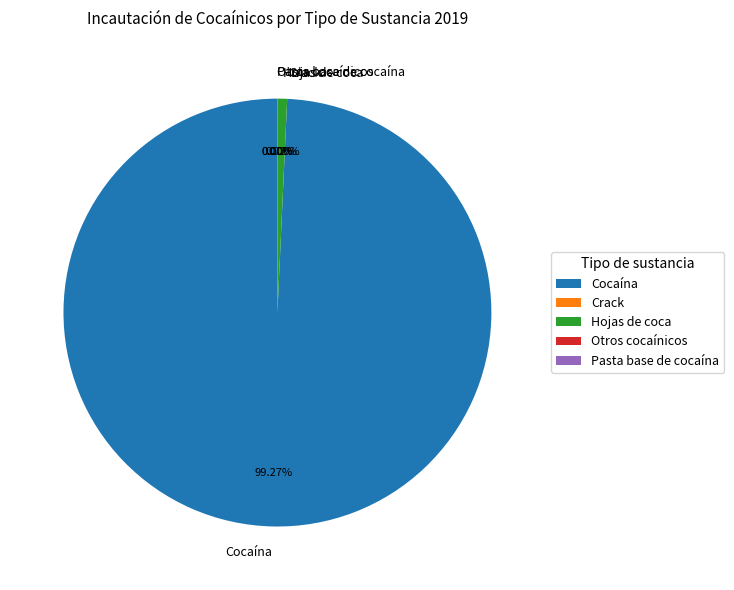

Does Cocaína account for over 50% of the chart?

Yes